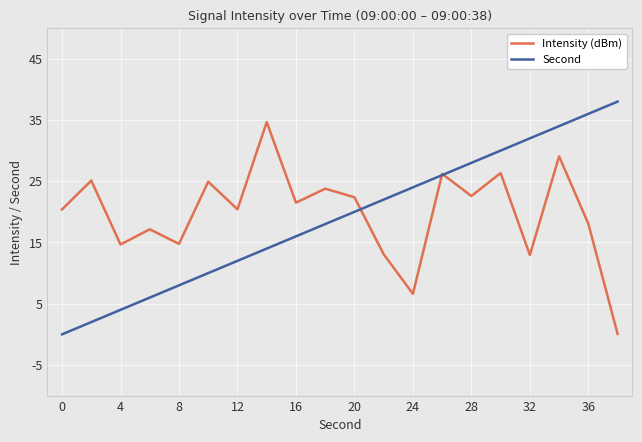

What is the maximum value shown in the chart?

38.0